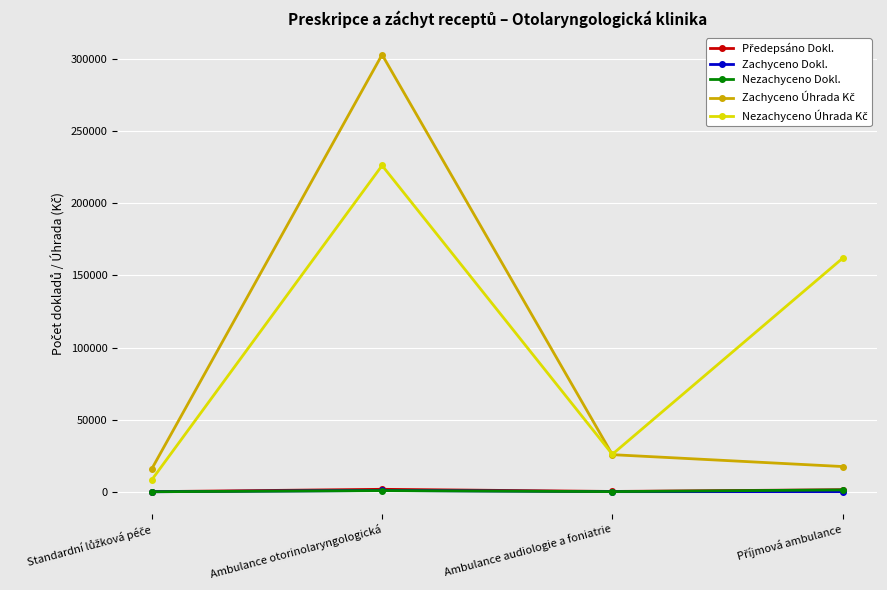

What is the greatest value displayed?

302919.1